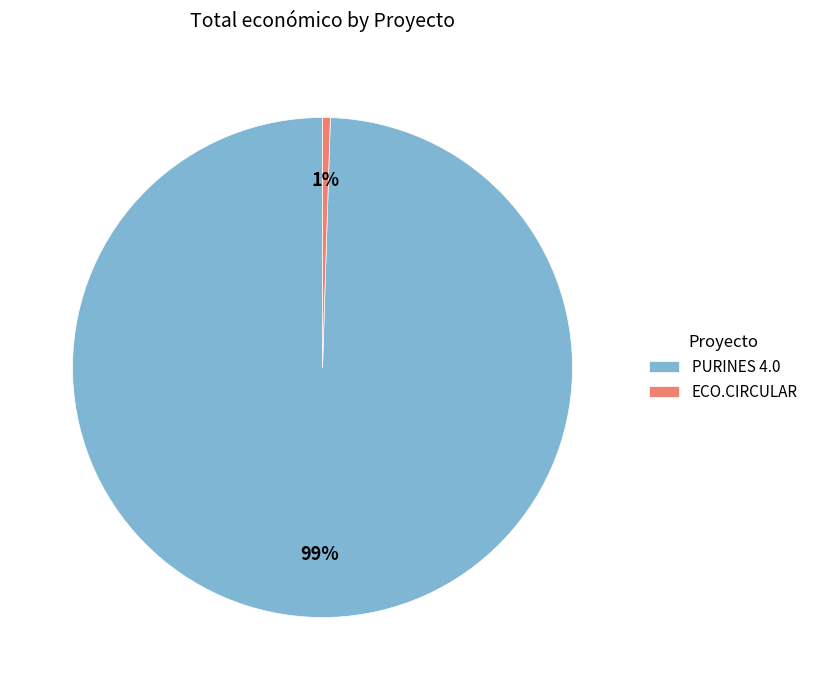

To the nearest percent, what is the combined percentage of PURINES 4.0 and ECO.CIRCULAR?

100%